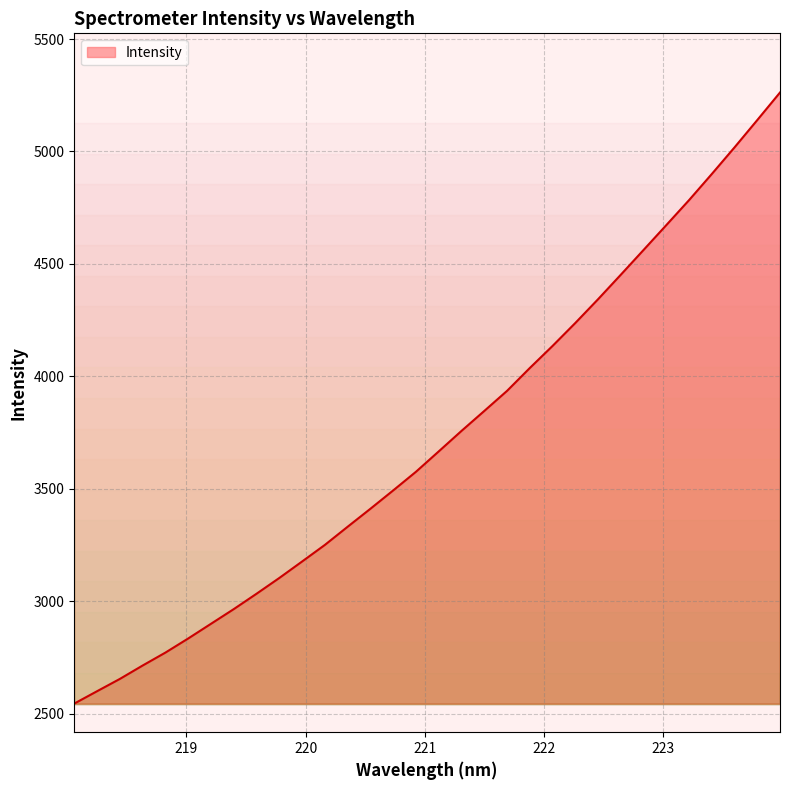

How many lines are shown in the chart?

1